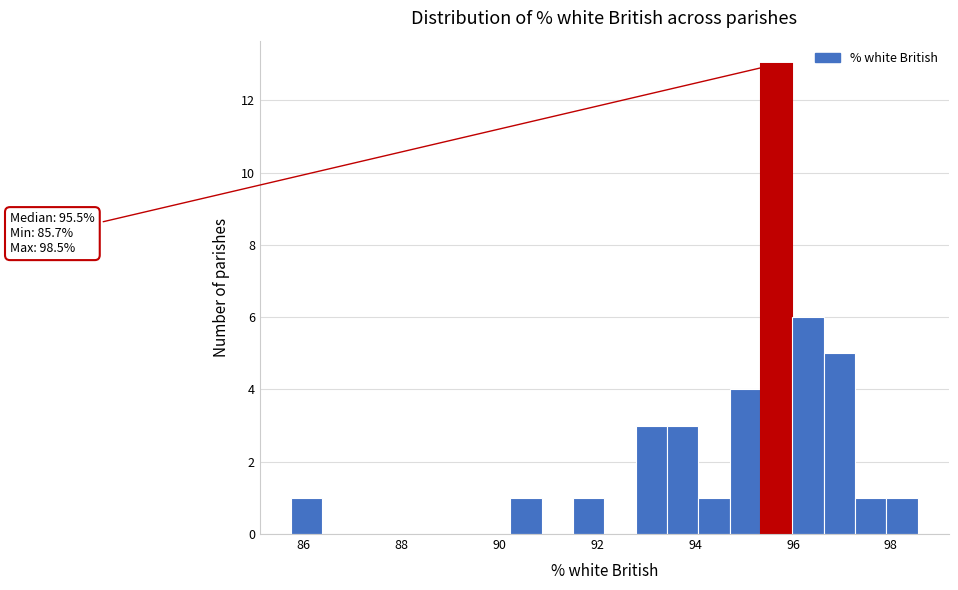

Read against the x-axis, roughly where is the centre of the tallest bar?

95.6